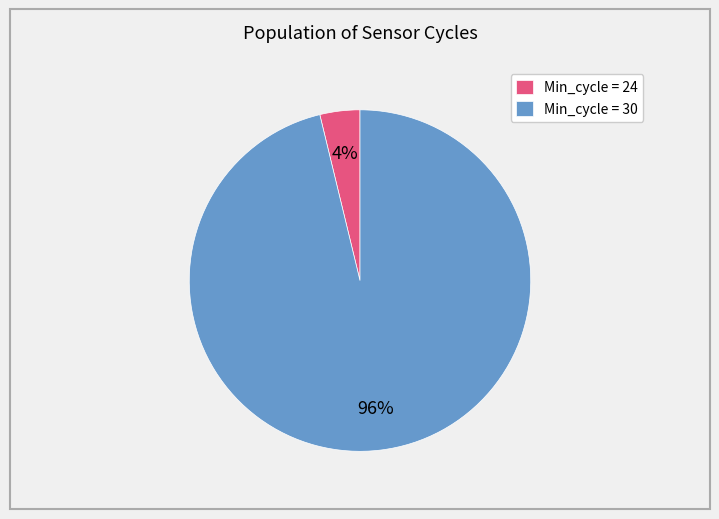

Combined, do Min_cycle = 30 and Min_cycle = 24 account for over 50%?

Yes